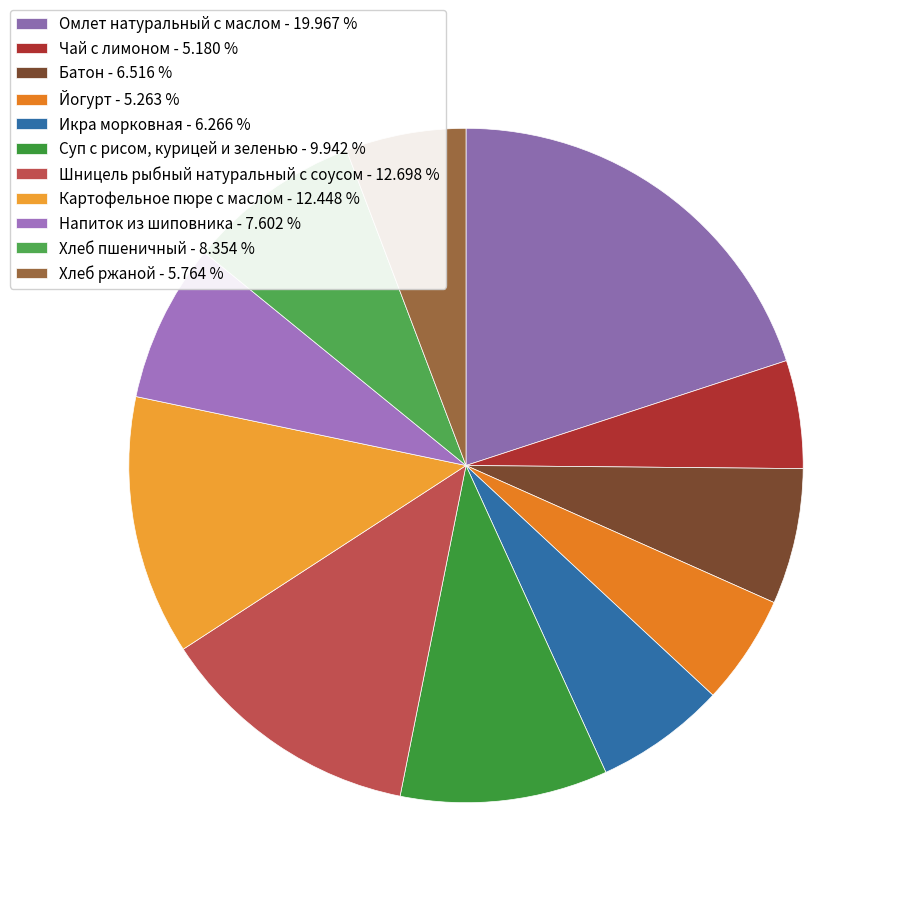

What is the smallest slice in the pie chart?

Чай с лимоном